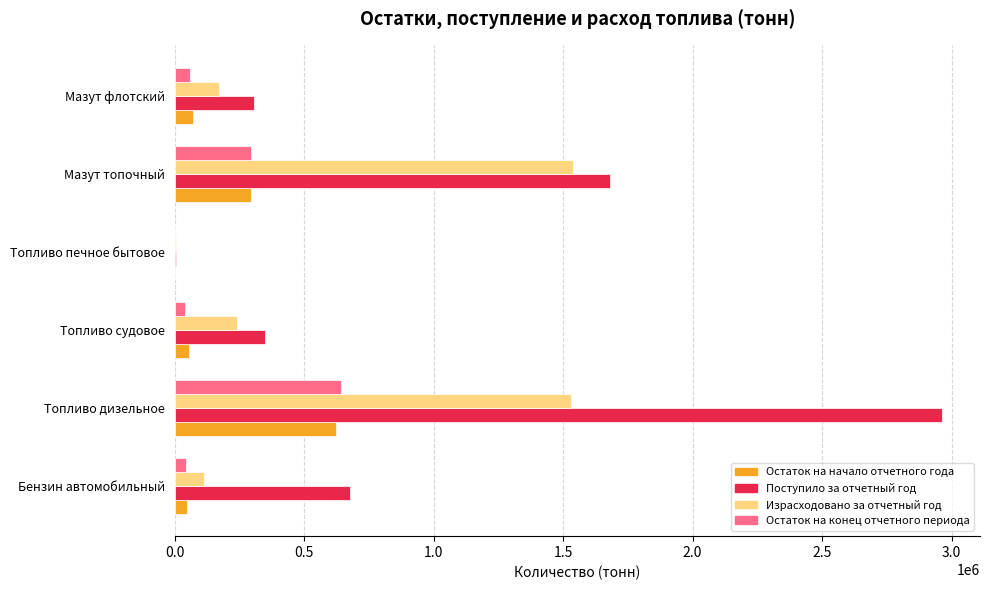

Which series has the largest total across all categories?

Поступило за отчетный год